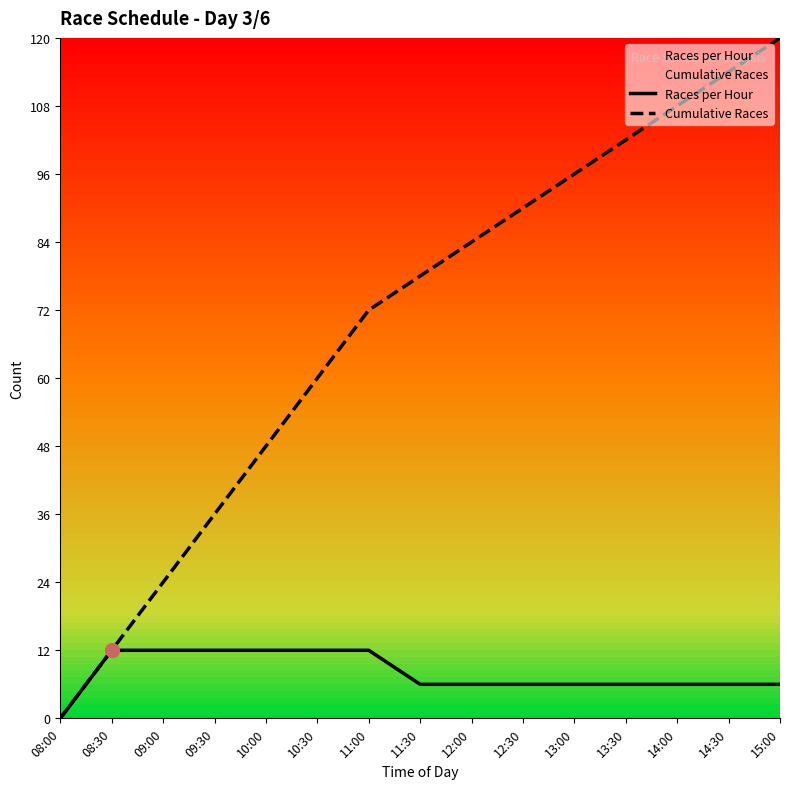

The Cumulative Races series shows 188 at 14:30. True or false?

False